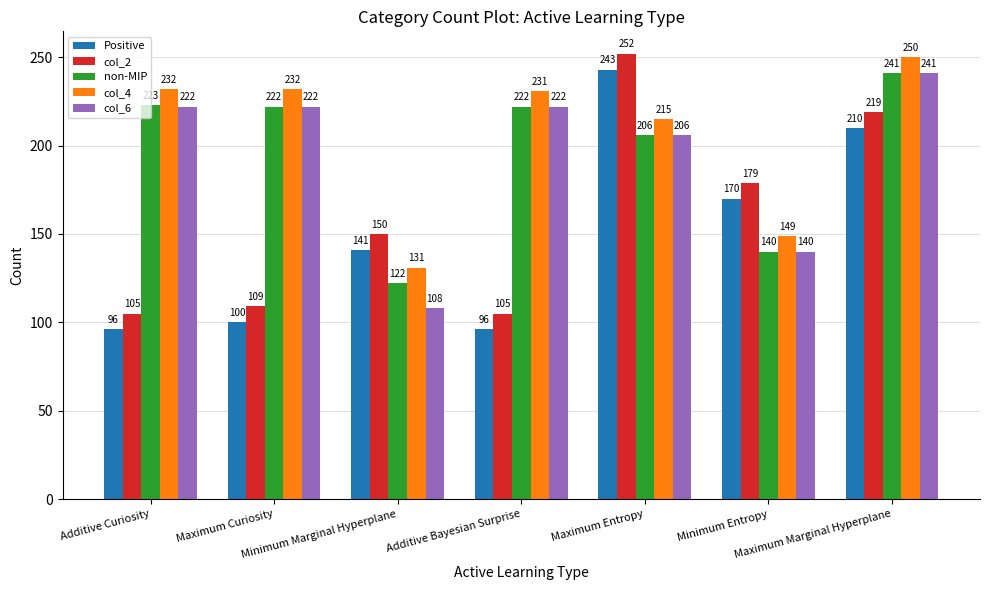

Which series has the largest total across all categories?

col_4